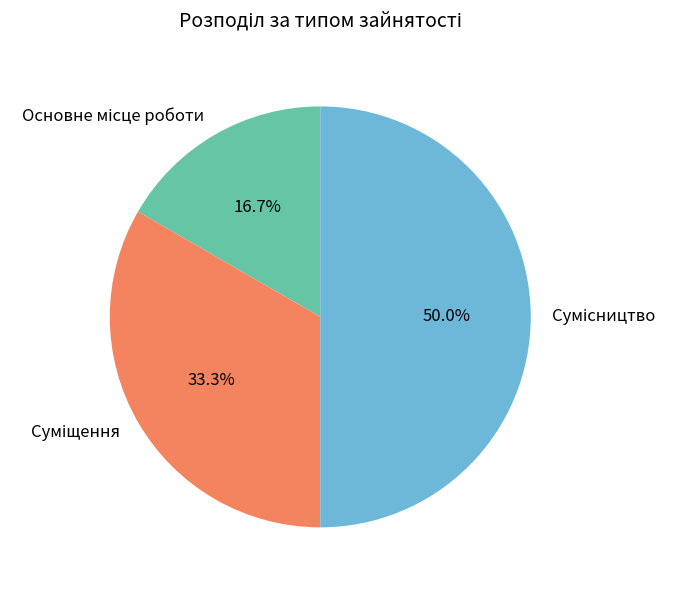

Do Основне місце роботи and Сумісництво together represent more than half of the pie?

Yes